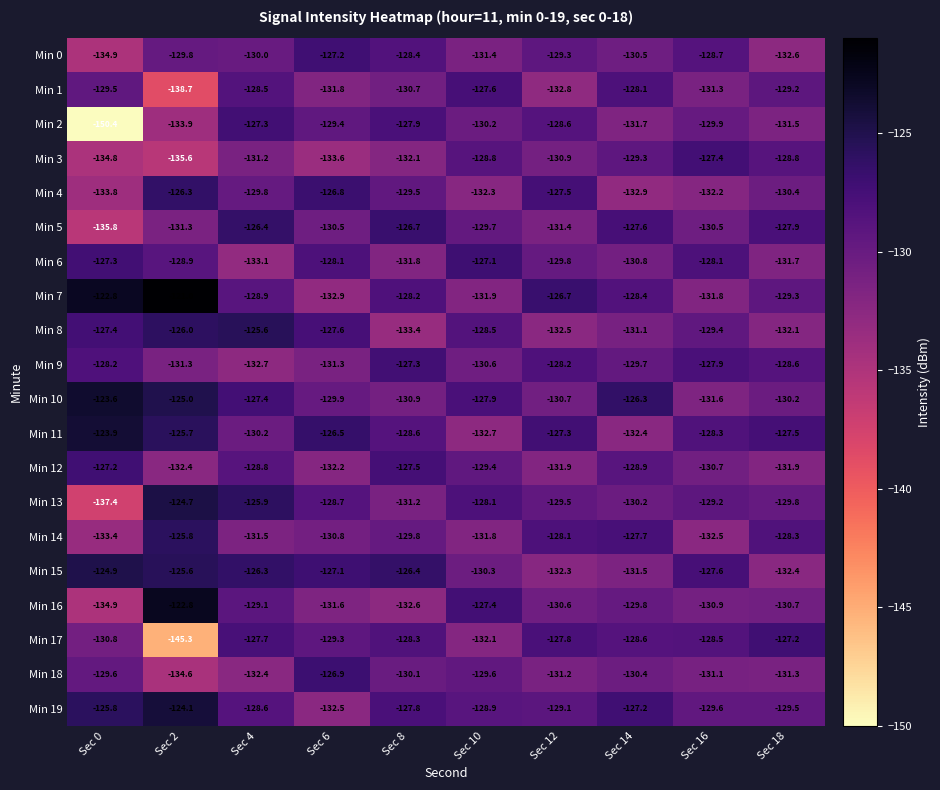

What is the difference between the Min 10 values at Sec 8 and Sec 4?

3.5